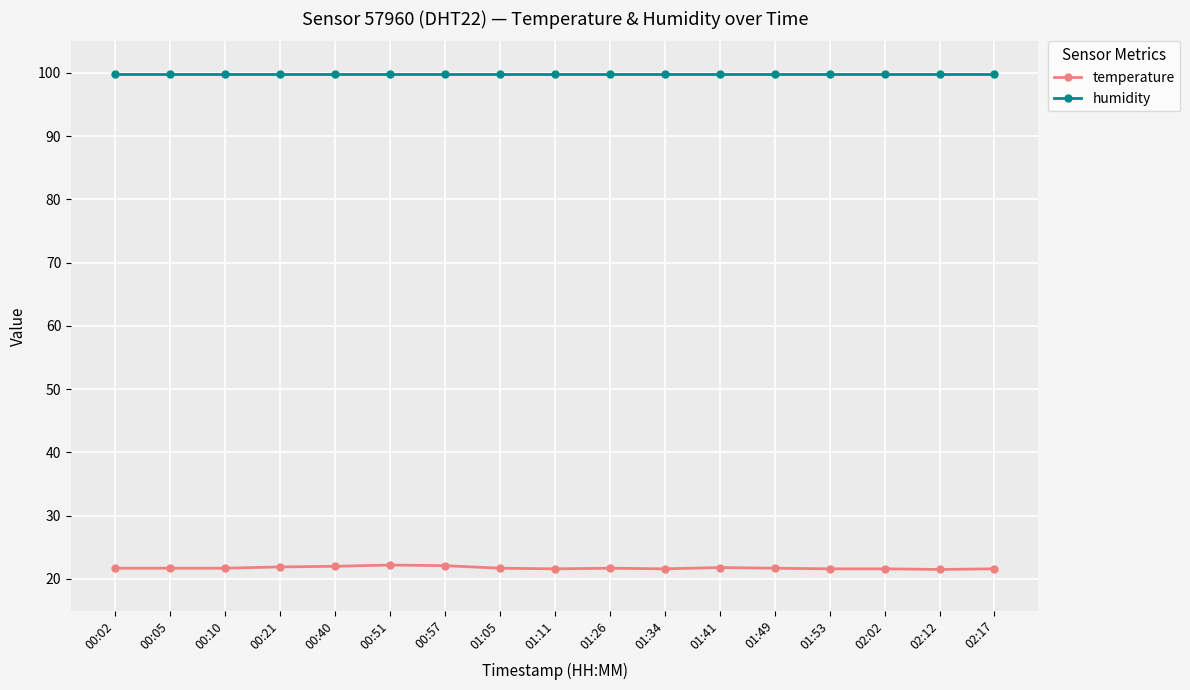

True or false: temperature has more than 0 points higher than both neighbors.

True